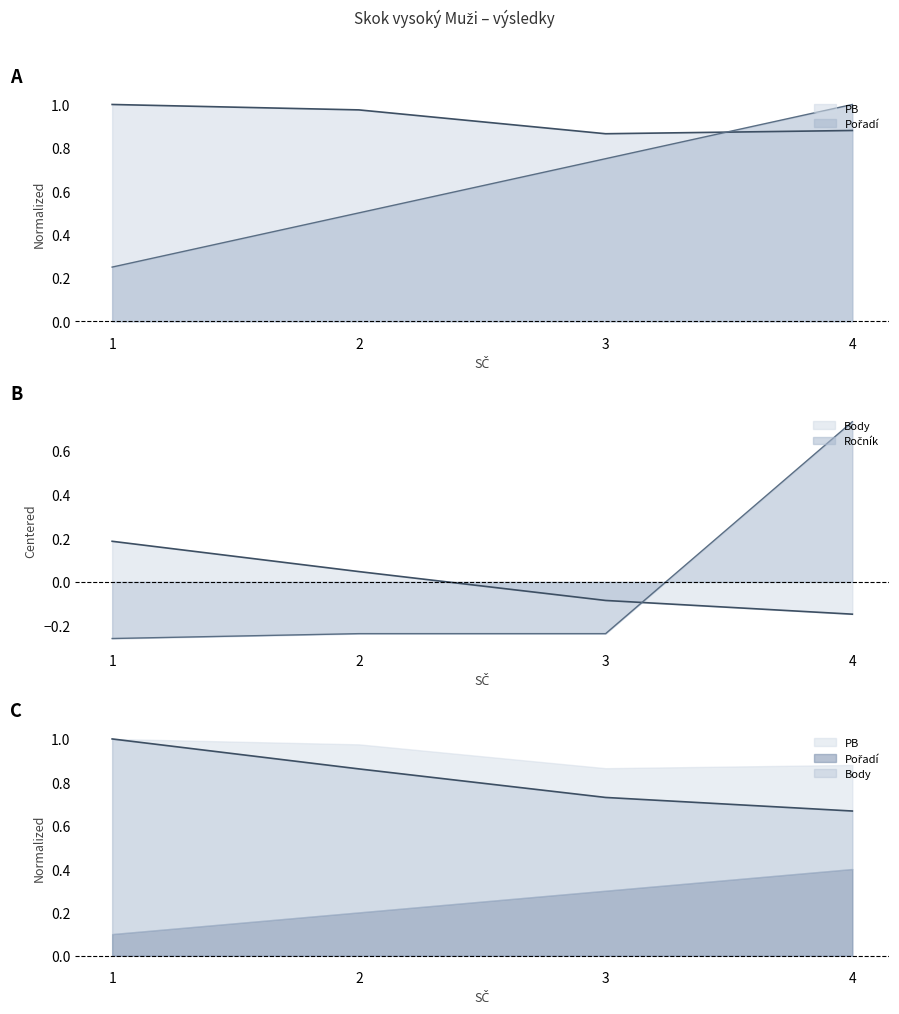

How many positive values does the Ročník series have?

1